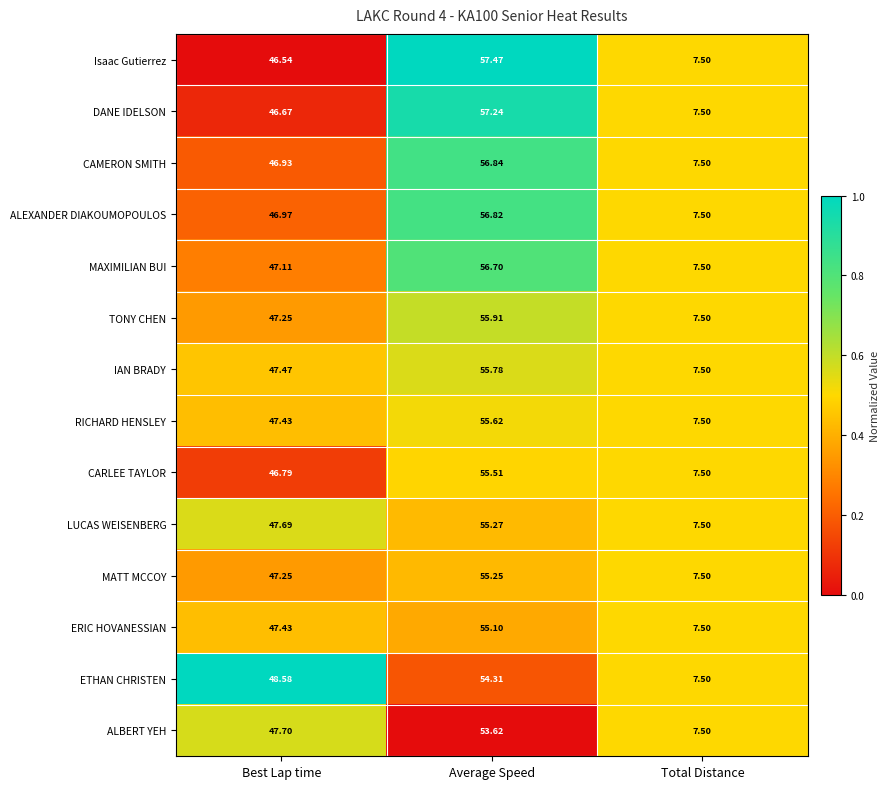

List the labels in order of LUCAS WEISENBERG value, largest first.

Average Speed, Best Lap time, Total Distance